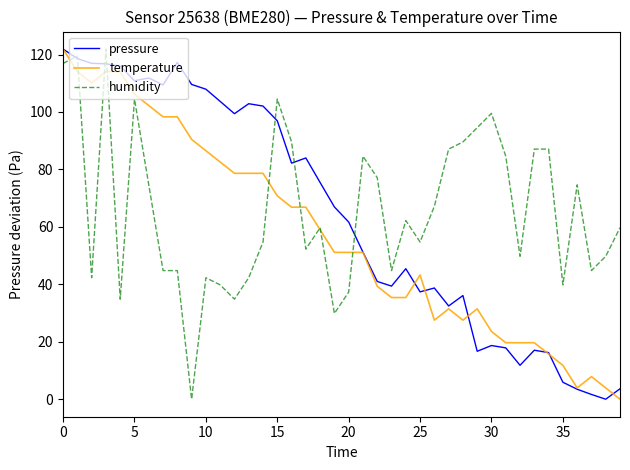

What is the highest value of the humidity series?

121.9